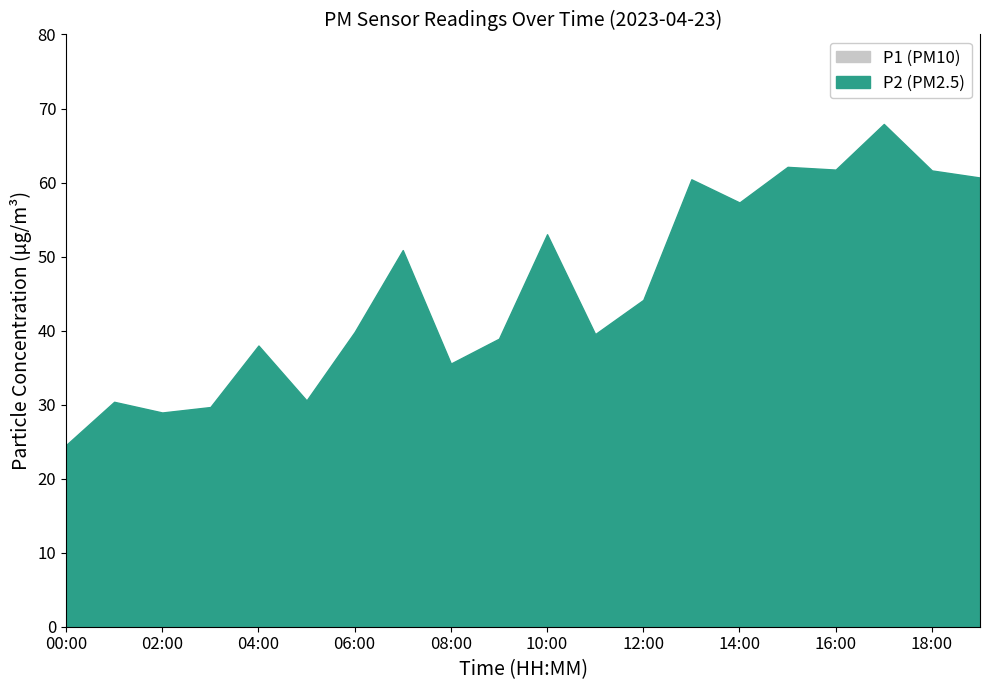

The value of P2 at 00:00 is 23.7. True or false?

False